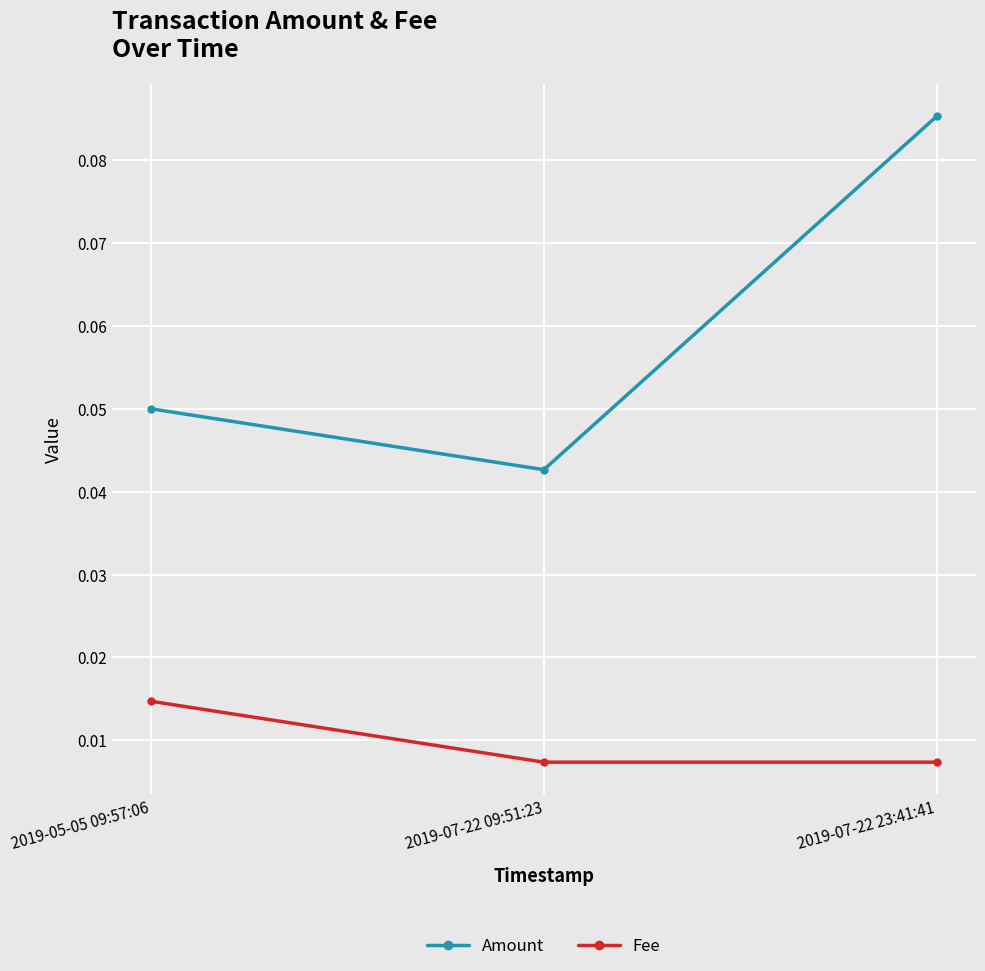

Is this an area chart (filled region under the line)?

No